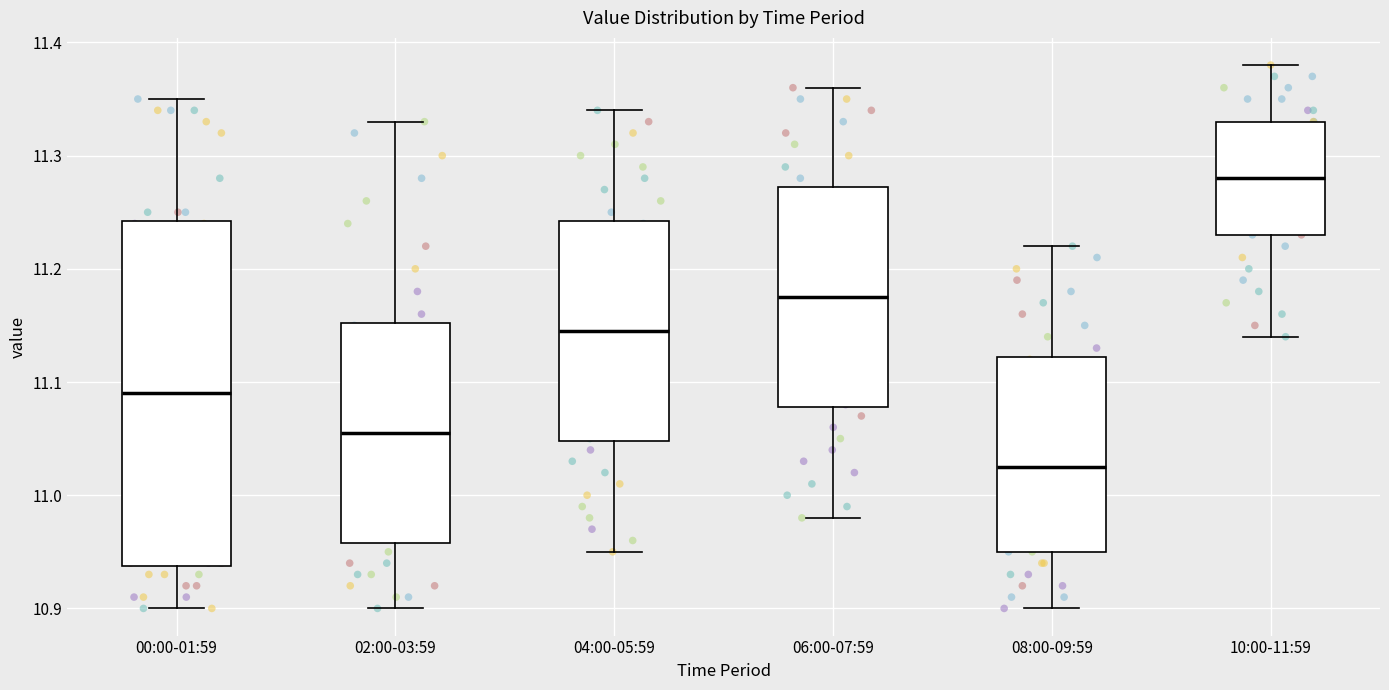

Which box is the tallest, from its lower edge to its upper edge?

00:00-01:59